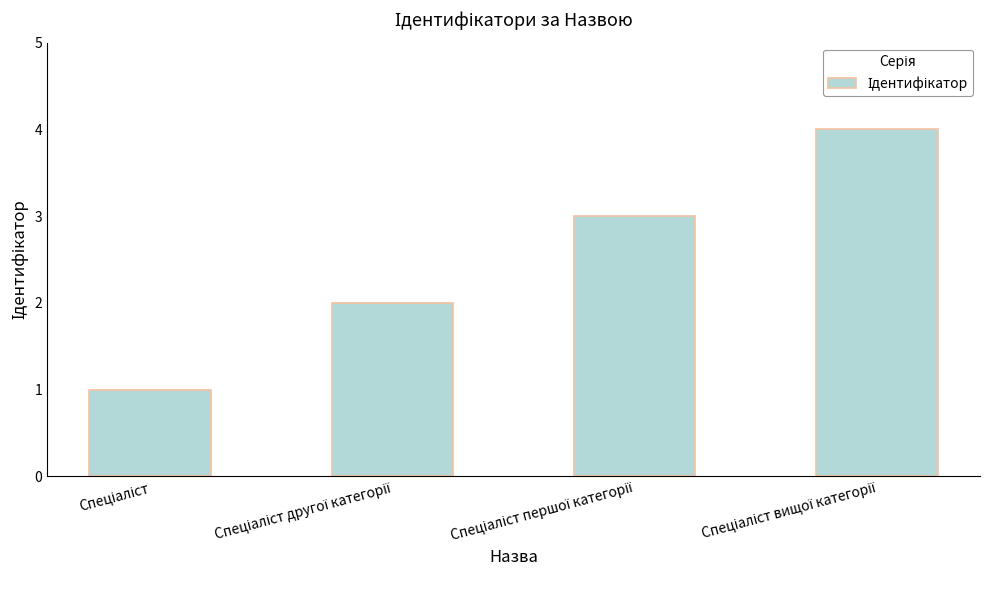

What is the smallest value displayed?

1